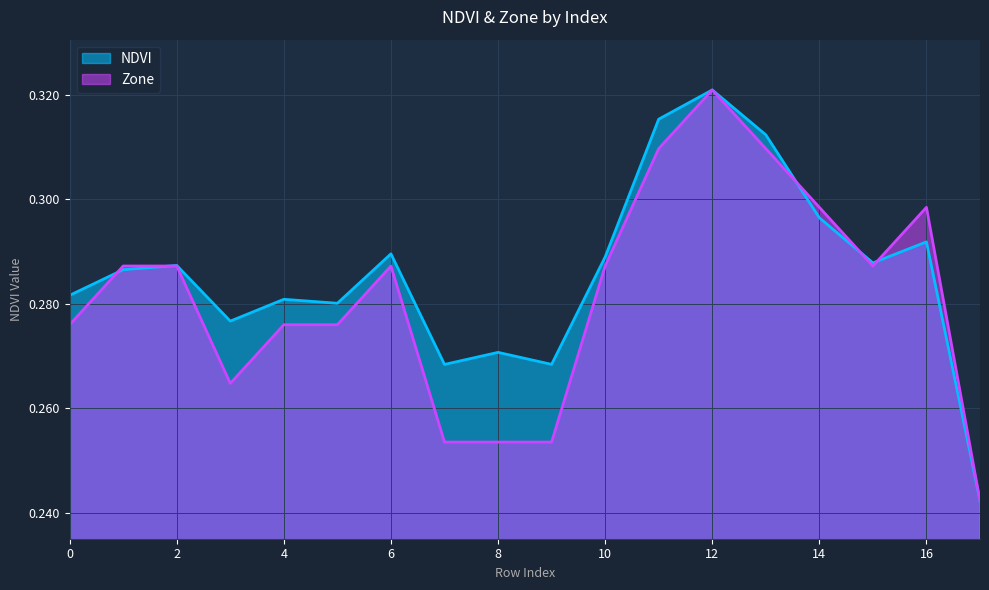

Reading right to left, extract all data points from this chart.

NDVI: 0.2	0.3	0.3	0.3	0.3	0.3	0.3	0.3	0.3	0.3	0.3	0.3	0.3	0.3	0.3	0.3	0.3	0.3
Zone: 0.2	0.3	0.3	0.3	0.3	0.3	0.3	0.3	0.3	0.3	0.3	0.3	0.3	0.3	0.3	0.3	0.3	0.3